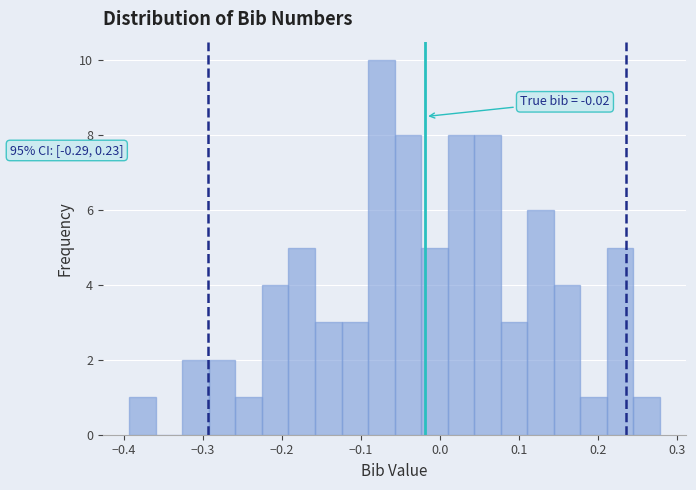

Read against the x-axis, roughly where is the centre of the tallest bar?

-0.07